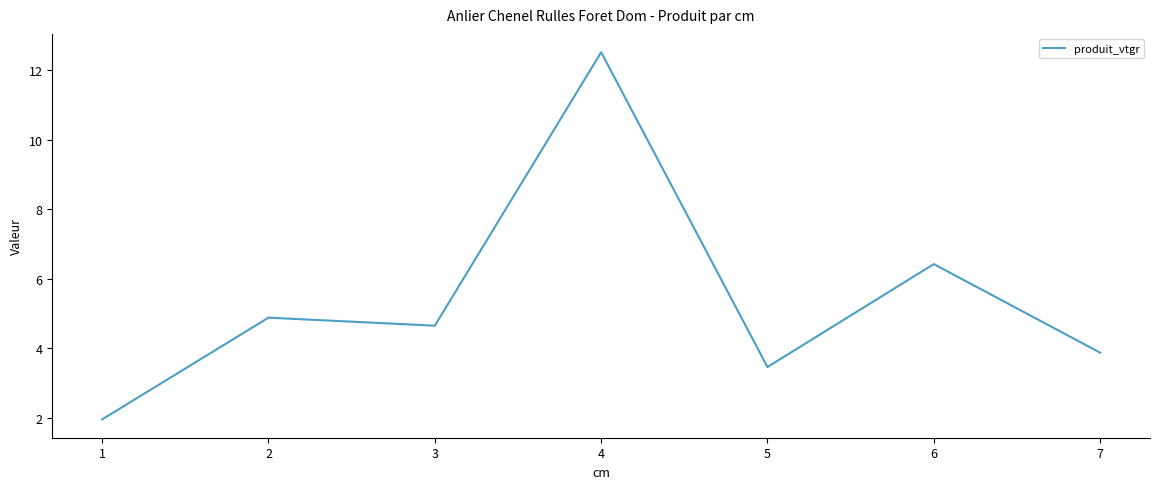

What is the sum of the values at 1 and 4?

14.5